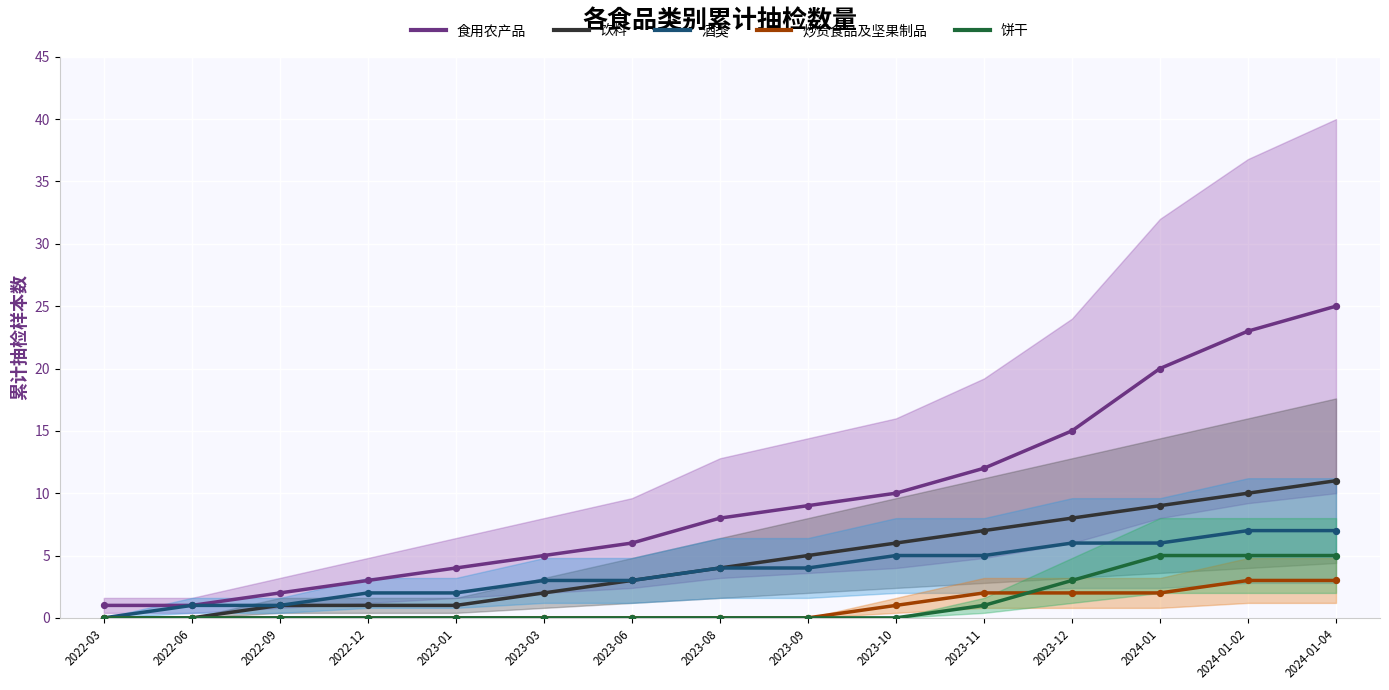

Is the value of 食用农产品 at 2023-06 greater than the value of 饮料 at 2023-11?

No